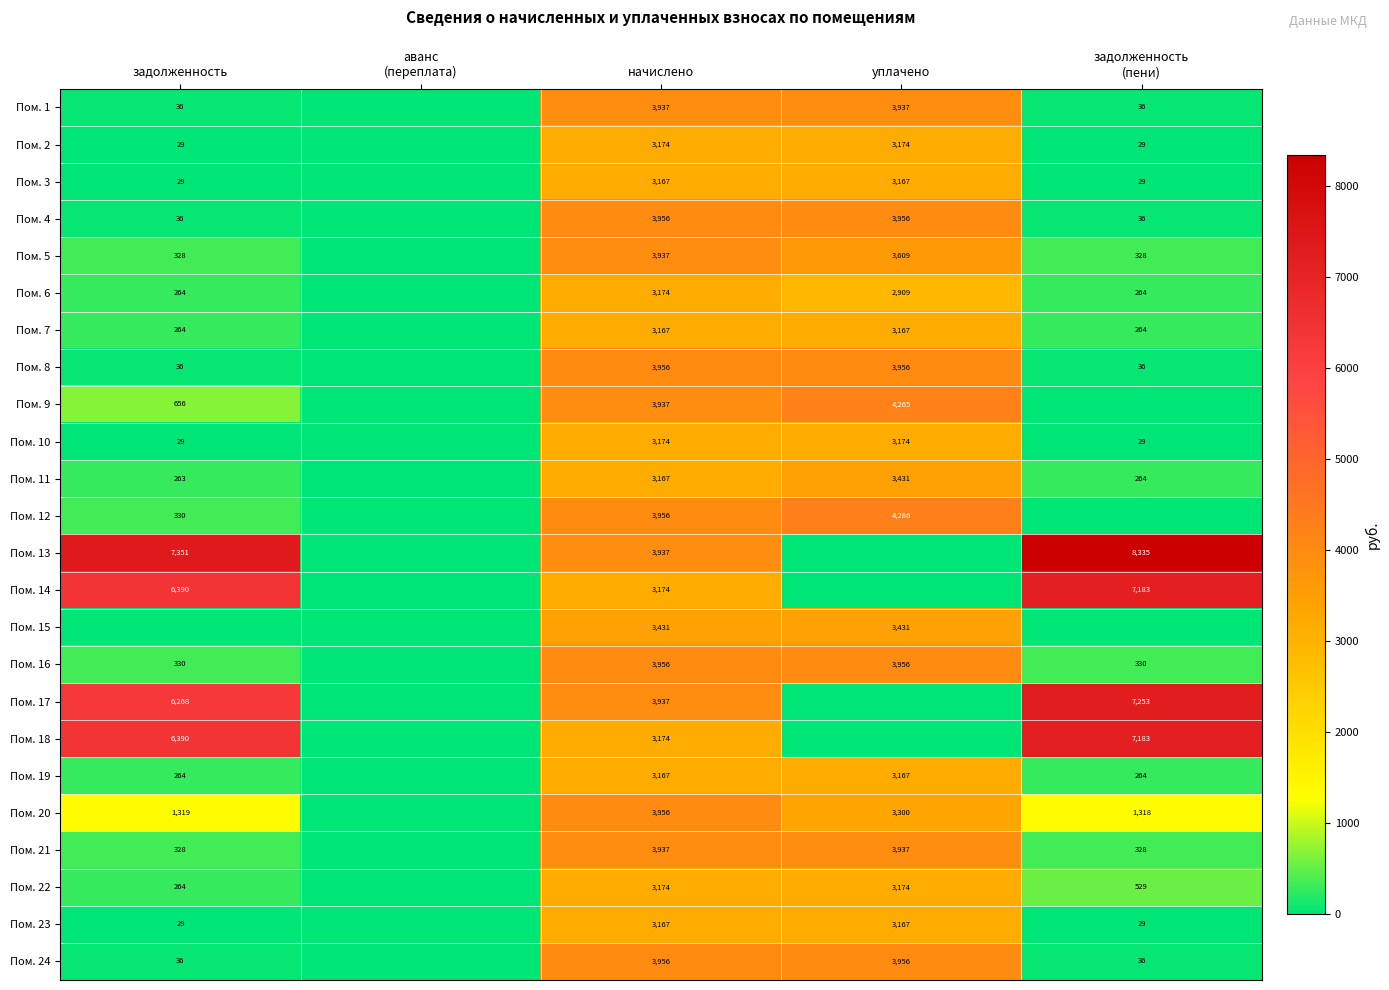

Which category has the lowest value across all series?

аванс
(переплата)